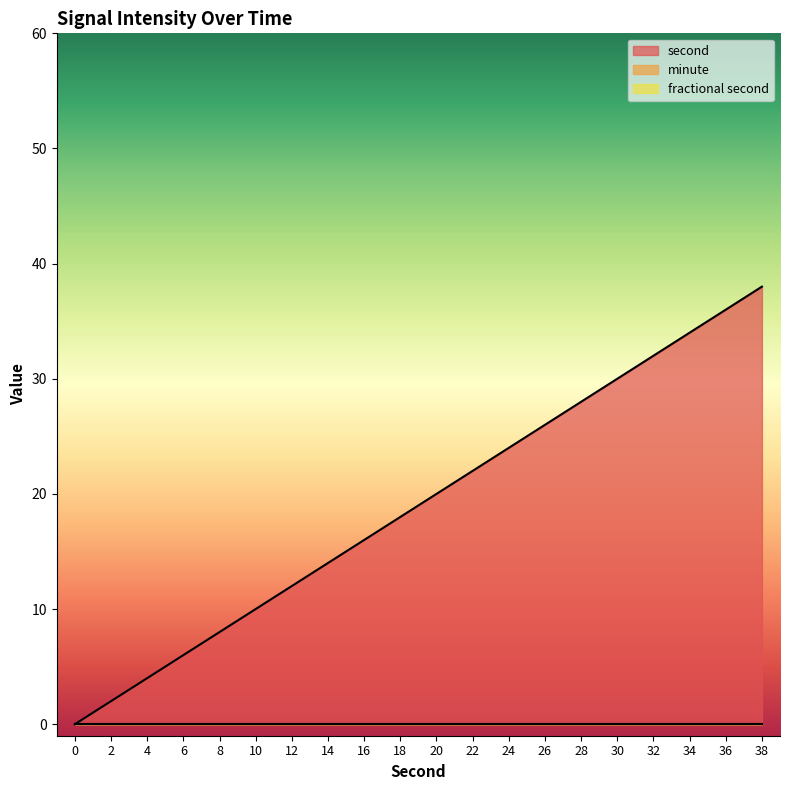

Rank the categories by fractional second value from highest to lowest.

0, 2, 4, 6, 8, 10, 12, 14, 16, 18, 20, 22, 24, 26, 28, 30, 32, 34, 36, 38